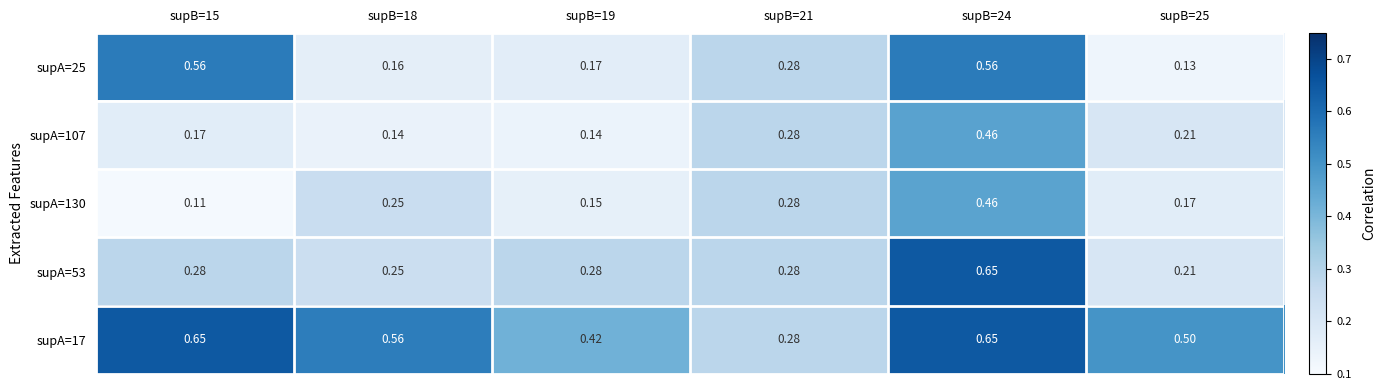

Is the value of supA=25 at supB=19 greater than the value of supA=53 at supB=19?

No